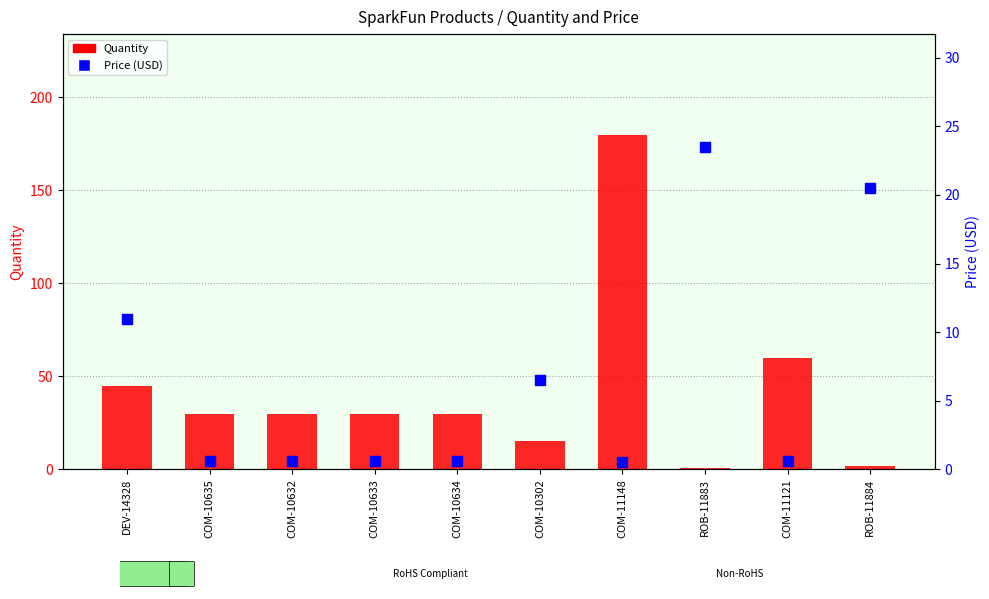

Which series has the largest Y range (max minus min)?

Quantity